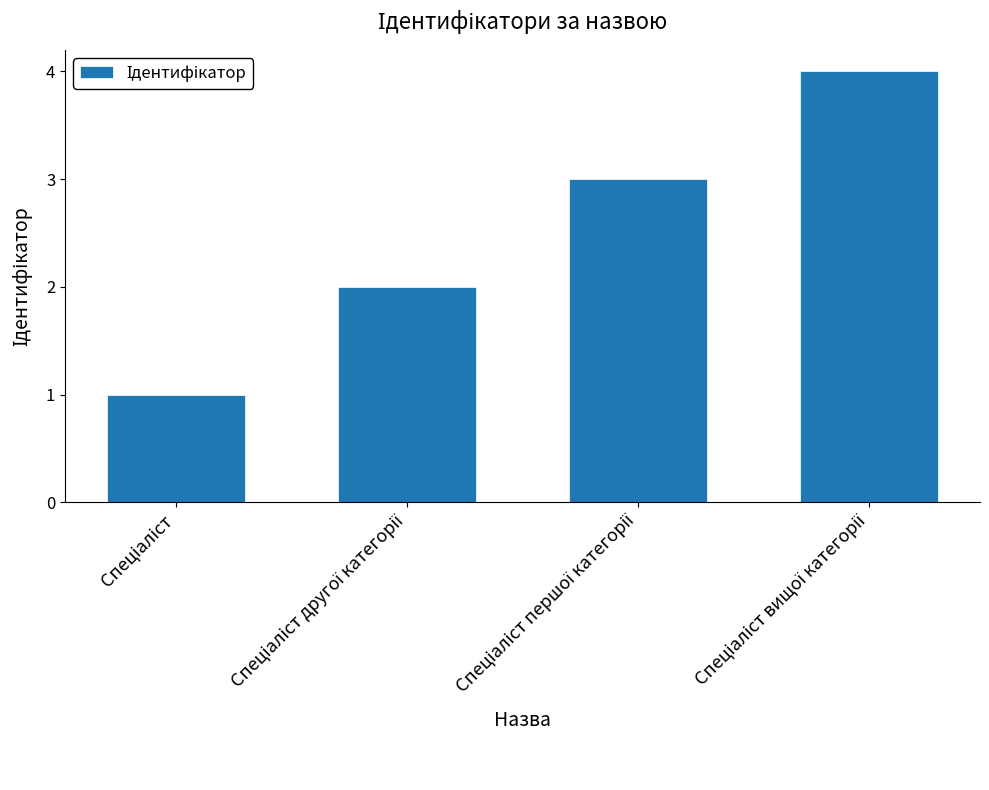

What is the greatest value displayed?

4